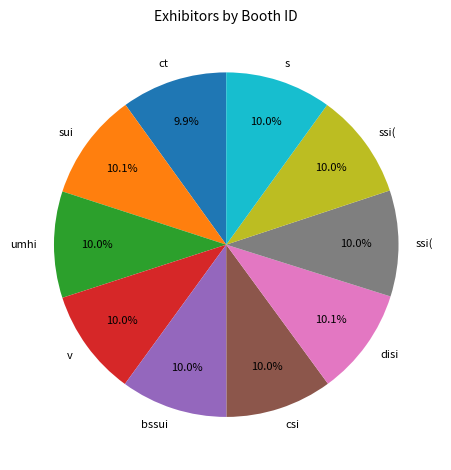

How many slices are in this pie chart?

10